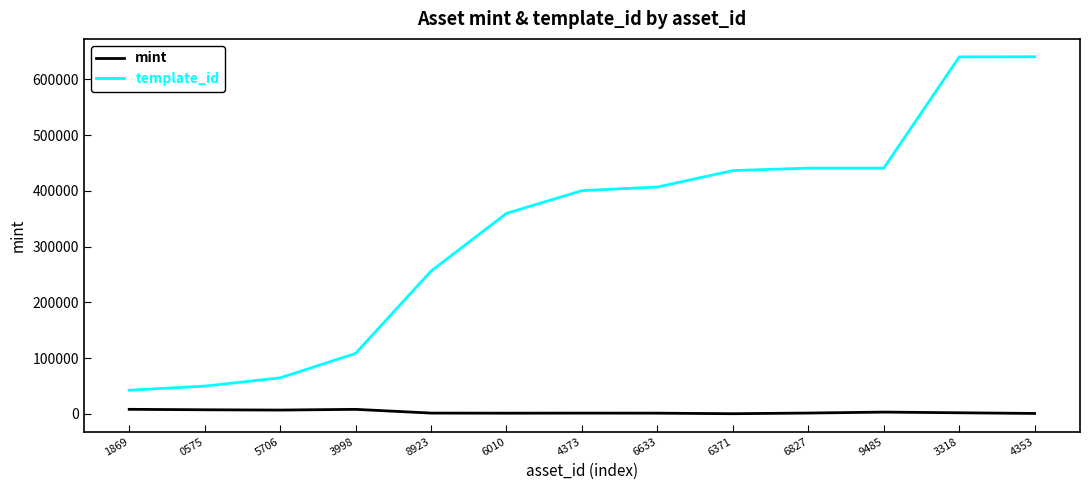

Rank the series at 3318 from lowest to highest value.

mint, template_id